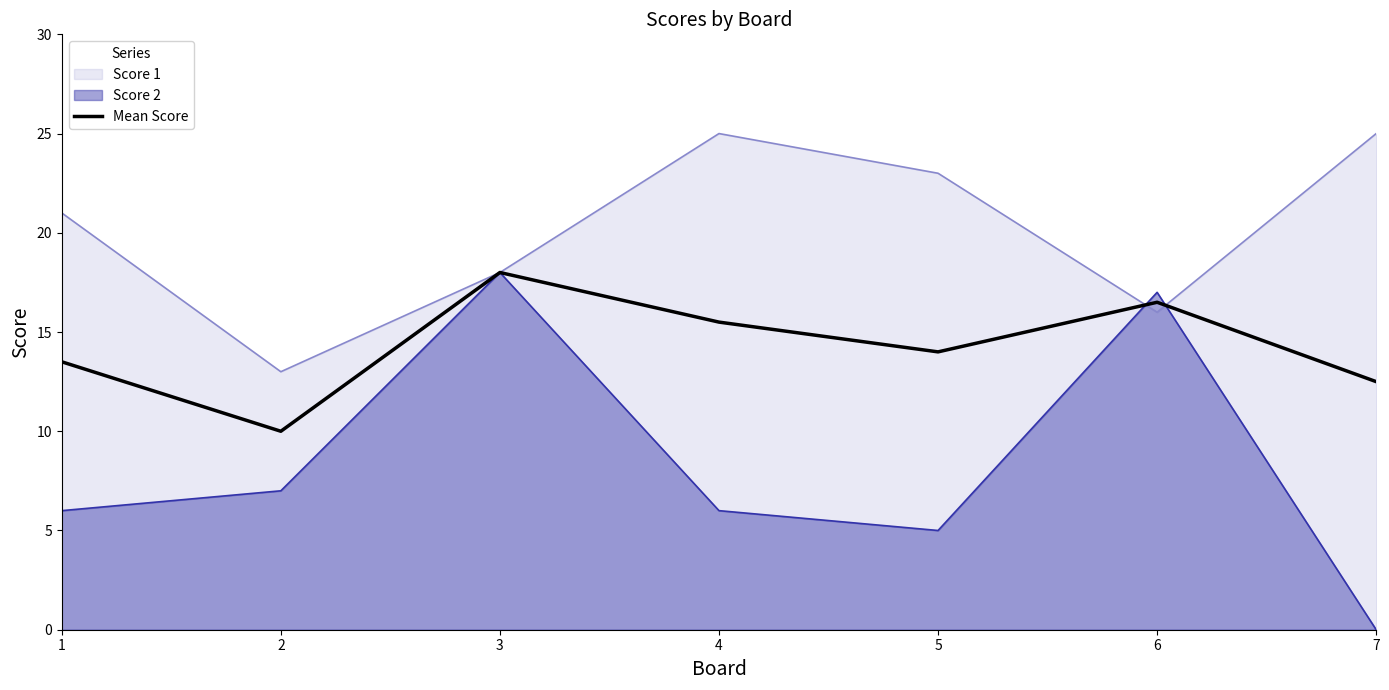

At which category does the data reach its first local valley?

2